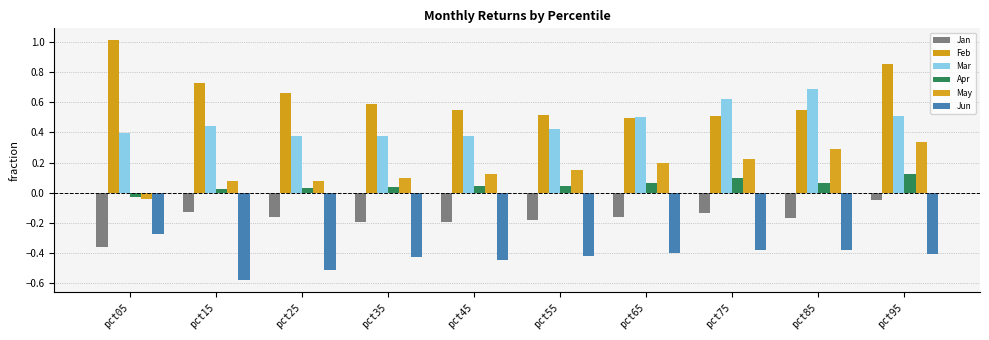

How many bars are there in total?

60